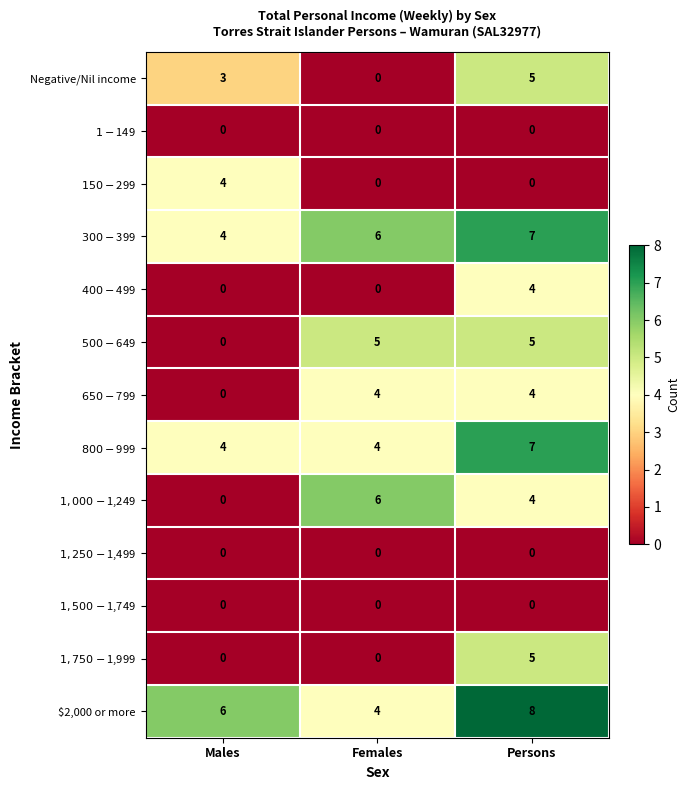

Between Males and Females, which series saw the biggest shift?

$1,000-$1,249